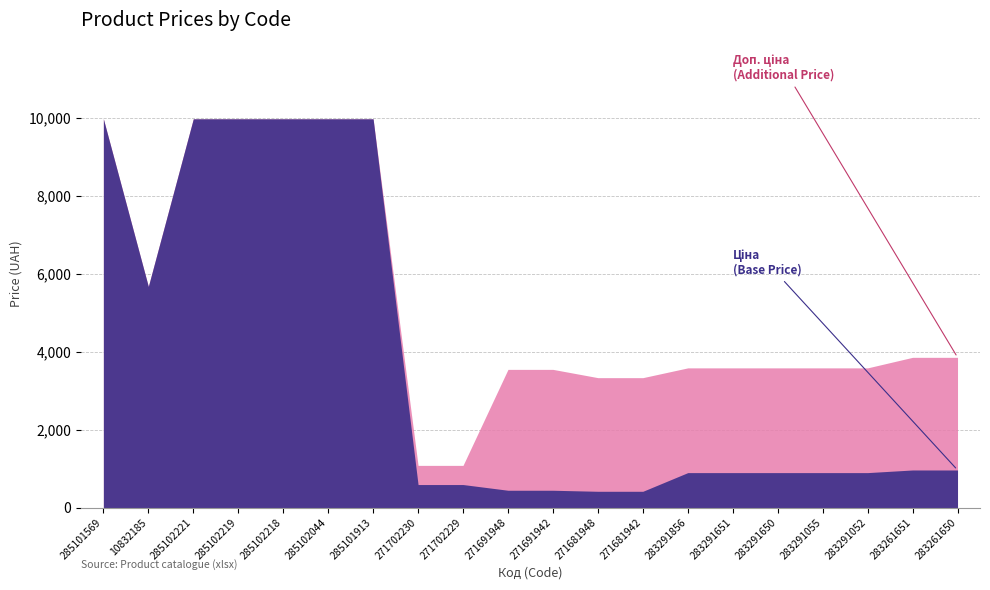

True or false: Доп. ціна has a value of 3854.0 at 283261651.

True